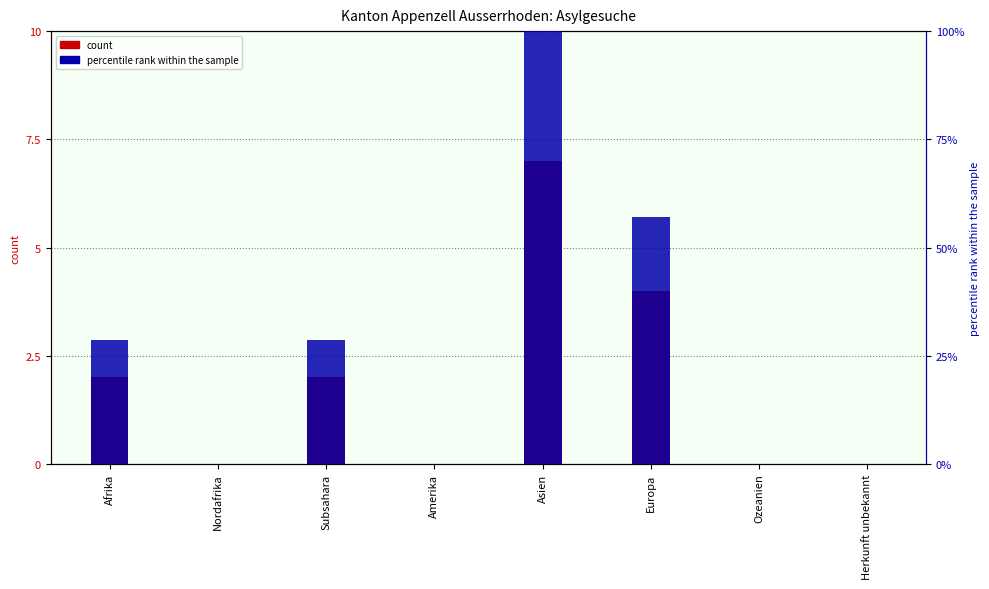

Reading right to left, list all the values displayed in this chart.

count: Herkunft unbekannt=0.0	Ozeanien=0.0	Europa=4.0	Asien=7.0	Amerika=0.0	Subsahara=2.0	Nordafrika=0.0	Afrika=2.0
percentile rank within the sample: Herkunft unbekannt=0.0	Ozeanien=0.0	Europa=57.1	Asien=100.0	Amerika=0.0	Subsahara=28.6	Nordafrika=0.0	Afrika=28.6